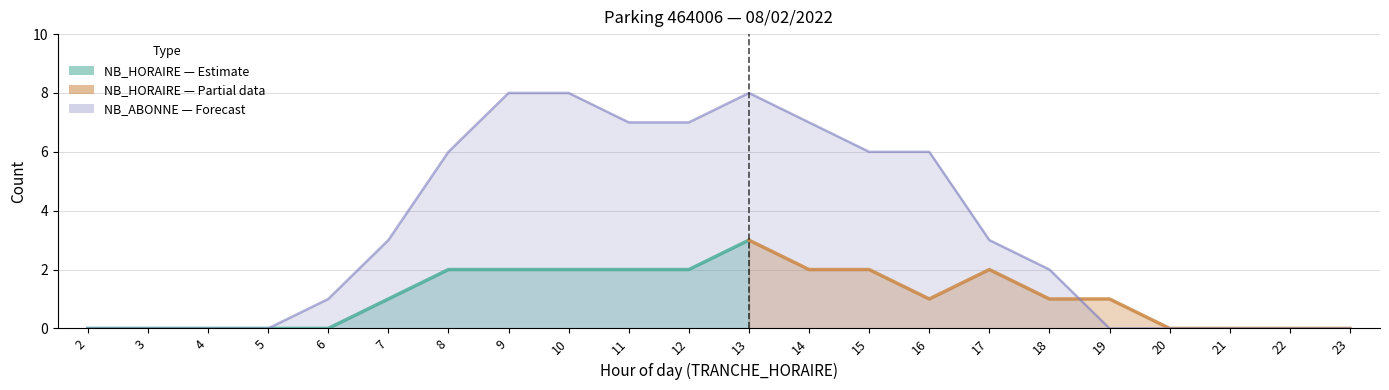

What is the change in value from 12 to 17?

-4